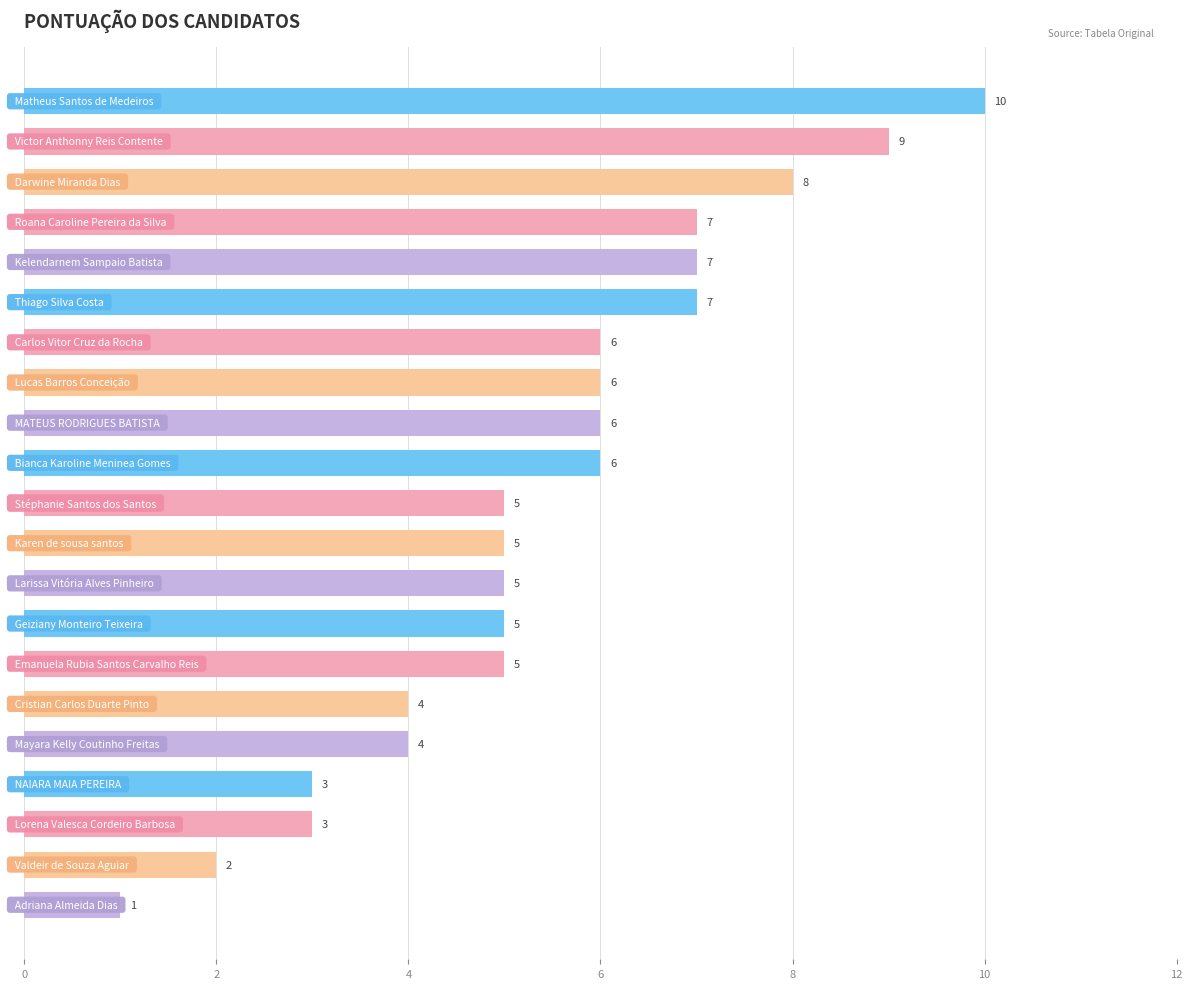

What is the smallest value displayed?

1